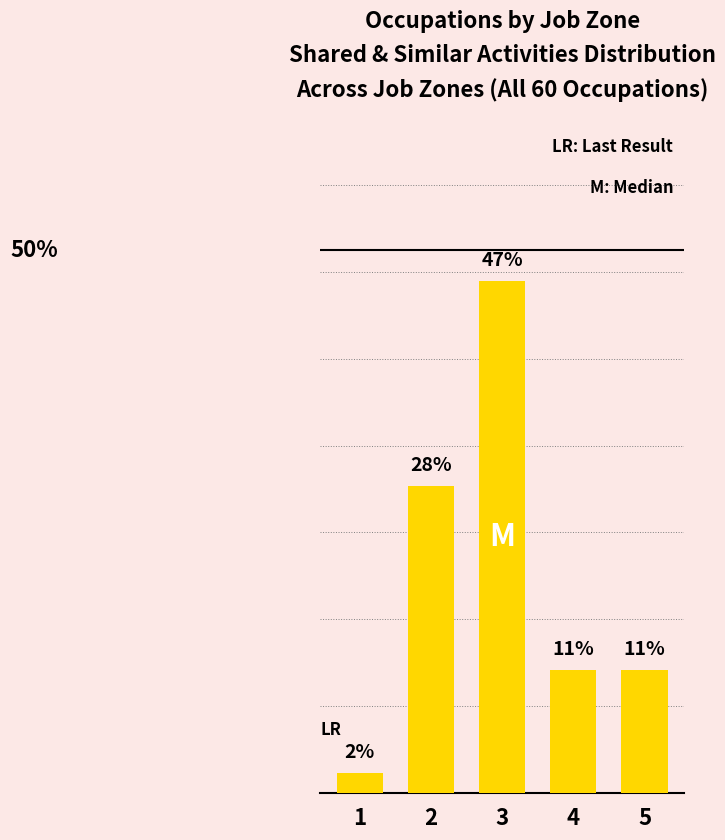

Does the chart contain any negative values?

No